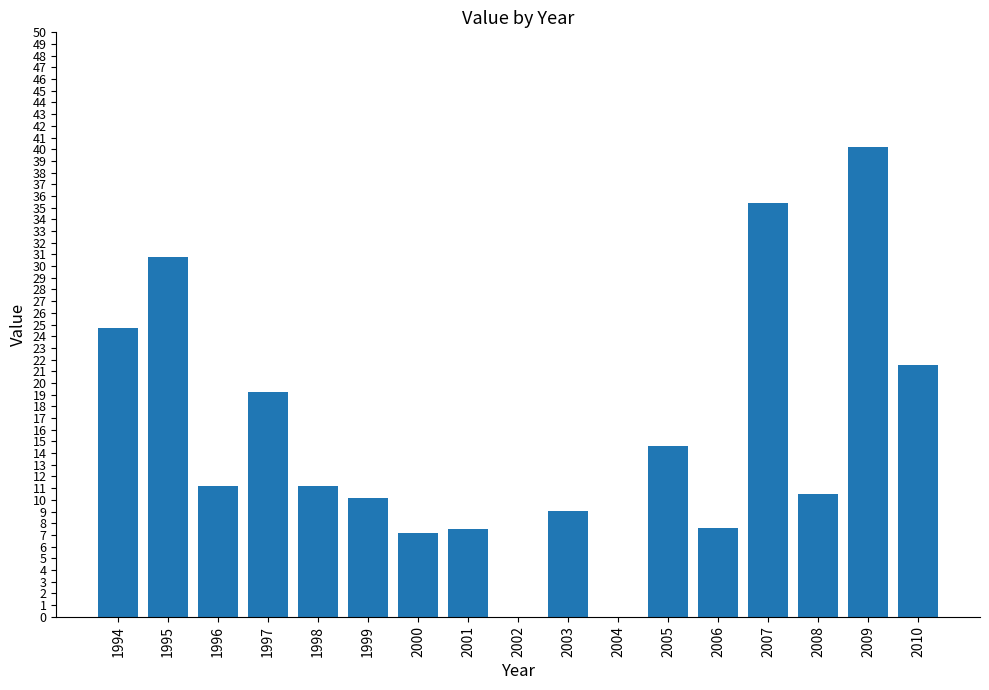

The chart shows a value of 11.2 at 1996. True or false?

True